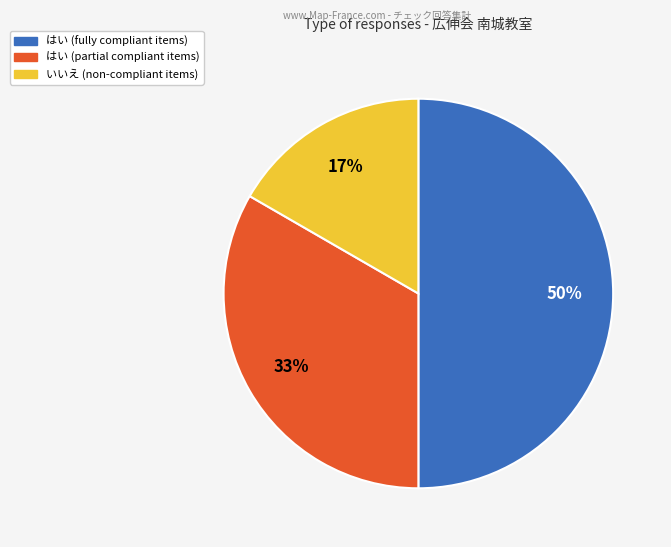

To the nearest percent, what is the average slice percentage?

33%